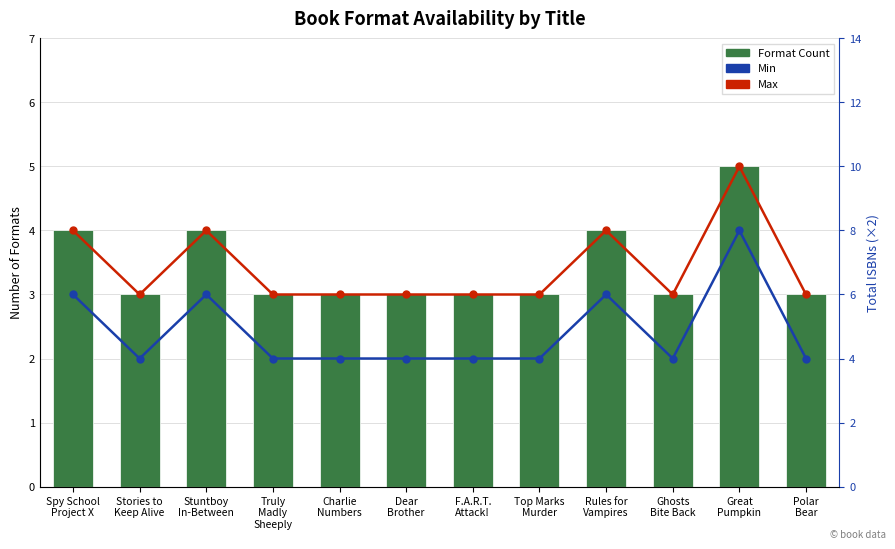

What position from the right is Spy School
Project X?

12